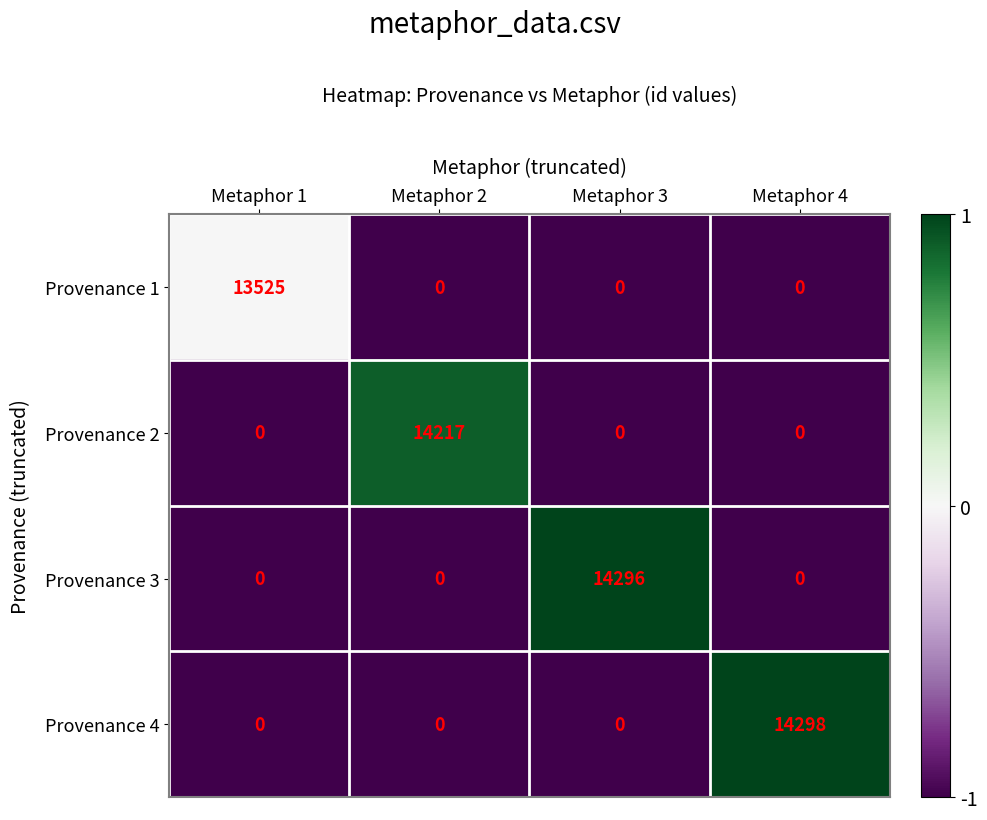

How many Provenance 1 values are between 0 and 13525?

4